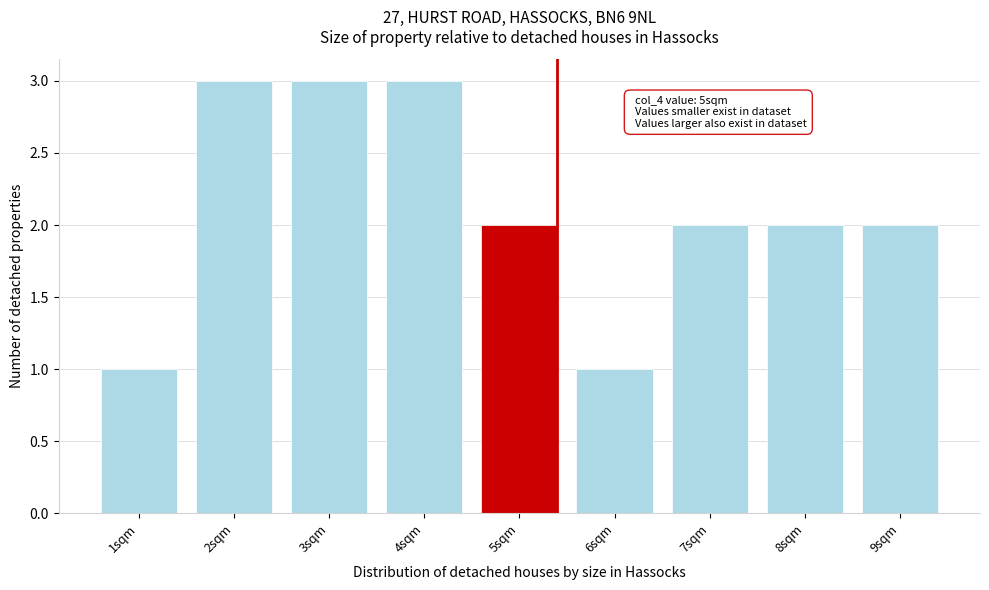

Reading right to left, list all the values displayed in this chart.

9sqm=2	8sqm=2	7sqm=2	6sqm=1	5sqm=2	4sqm=3	3sqm=3	2sqm=3	1sqm=1